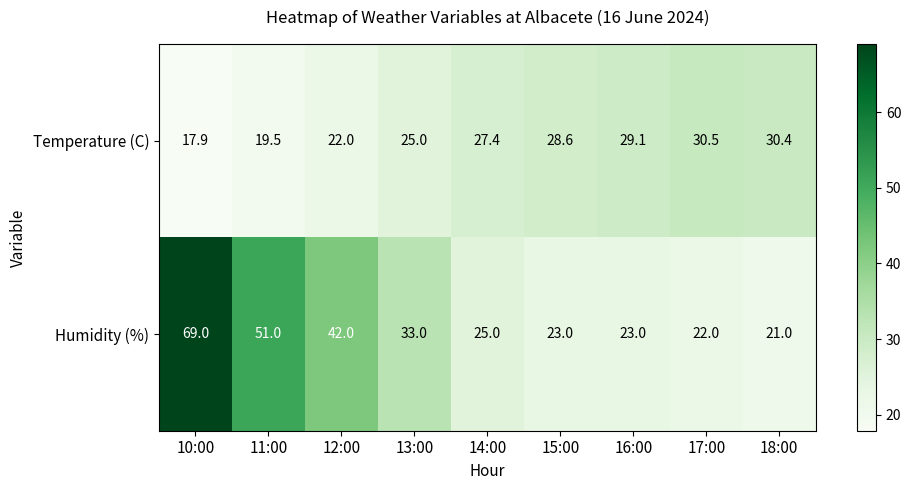

Reading left to right, transcribe all the data shown in this chart.

Temperature (C): 10:00=17.9	11:00=19.5	12:00=22.0	13:00=25.0	14:00=27.4	15:00=28.6	16:00=29.1	17:00=30.5	18:00=30.4
Humidity (%): 10:00=69.0	11:00=51.0	12:00=42.0	13:00=33.0	14:00=25.0	15:00=23.0	16:00=23.0	17:00=22.0	18:00=21.0